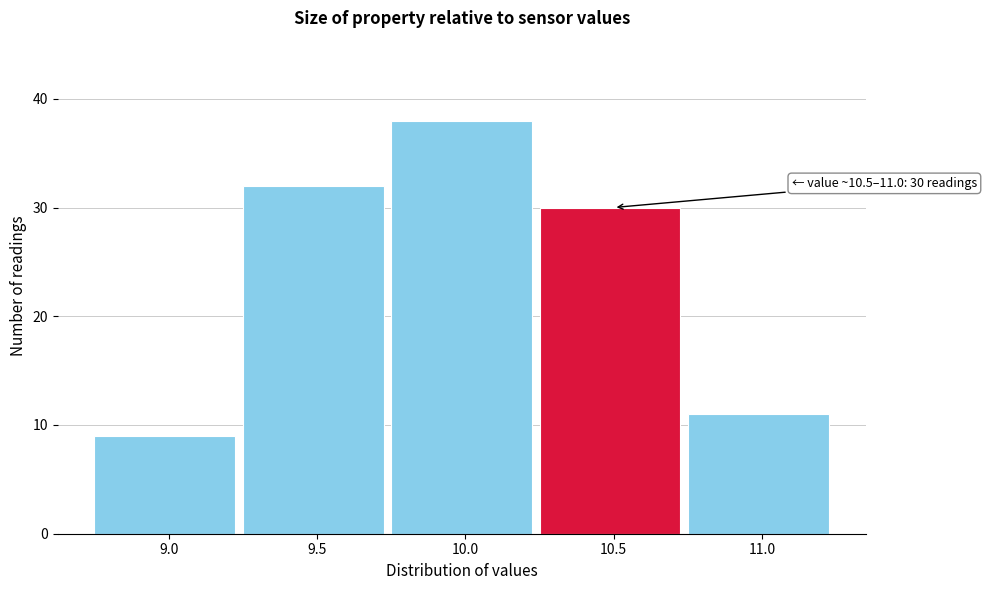

Reading left to right, list all the values displayed in this chart.

9.0=9	9.5=32	10.0=38	10.5=30	11.0=11